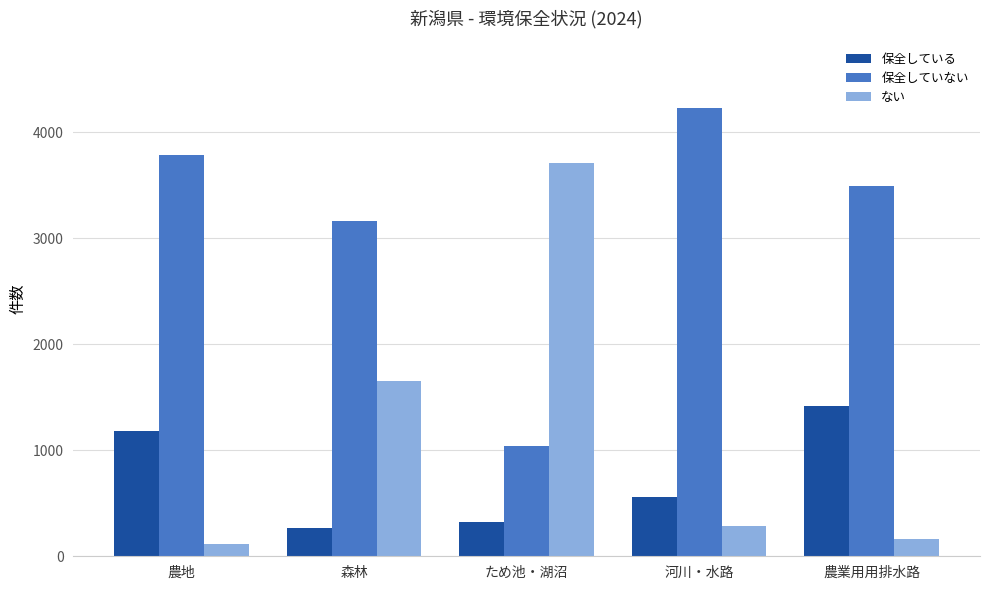

At which label does 保全している first exceed 561?

農地